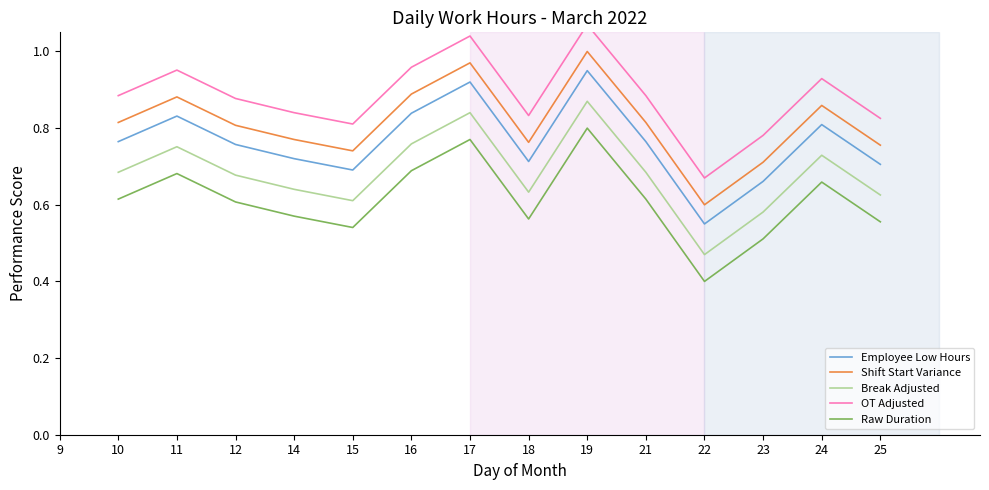

At which category is the sum across all series the highest?

19